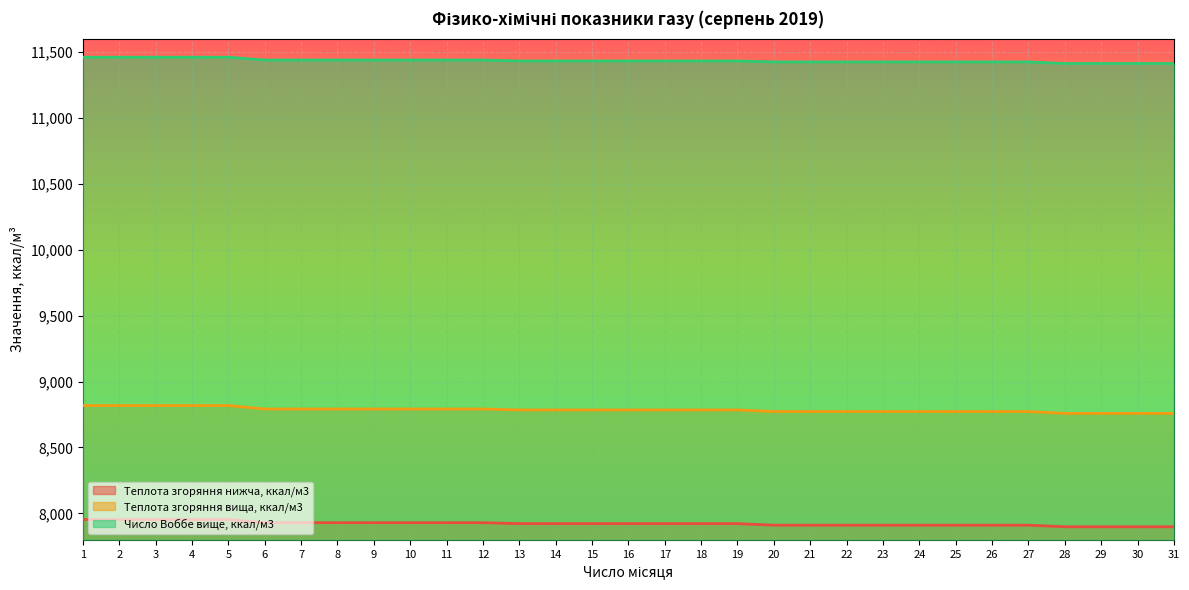

Reading left to right, what are all the values shown in this chart?

Теплота згоряння нижча, ккал/м3: 1=7953.6	2=7953.6	3=7953.6	4=7953.6	5=7953.6	6=7929.7	7=7929.7	8=7929.7	9=7929.7	10=7929.7	11=7929.7	12=7929.7	13=7922.5	14=7922.5	15=7922.5	16=7922.5	17=7922.5	18=7922.5	19=7922.5	20=7910.6	21=7910.6	22=7910.6	23=7910.6	24=7910.6	25=7910.6	26=7910.6	27=7910.6	28=7898.6	29=7898.6	30=7898.6	31=7898.6
Теплота згоряння вища, ккал/м3: 1=8818.2	2=8818.2	3=8818.2	4=8818.2	5=8818.2	6=8791.9	7=8791.9	8=8791.9	9=8791.9	10=8791.9	11=8791.9	12=8791.9	13=8784.8	14=8784.8	15=8784.8	16=8784.8	17=8784.8	18=8784.8	19=8784.8	20=8772.8	21=8772.8	22=8772.8	23=8772.8	24=8772.8	25=8772.8	26=8772.8	27=8772.8	28=8758.5	29=8758.5	30=8758.5	31=8758.5
Число Воббе вище, ккал/м3: 1=11459.8	2=11459.8	3=11459.8	4=11459.8	5=11459.8	6=11438.3	7=11438.3	8=11438.3	9=11438.3	10=11438.3	11=11438.3	12=11438.3	13=11431.2	14=11431.2	15=11431.2	16=11431.2	17=11431.2	18=11431.2	19=11431.2	20=11424.0	21=11424.0	22=11424.0	23=11424.0	24=11424.0	25=11424.0	26=11424.0	27=11424.0	28=11412.1	29=11412.1	30=11412.1	31=11412.1